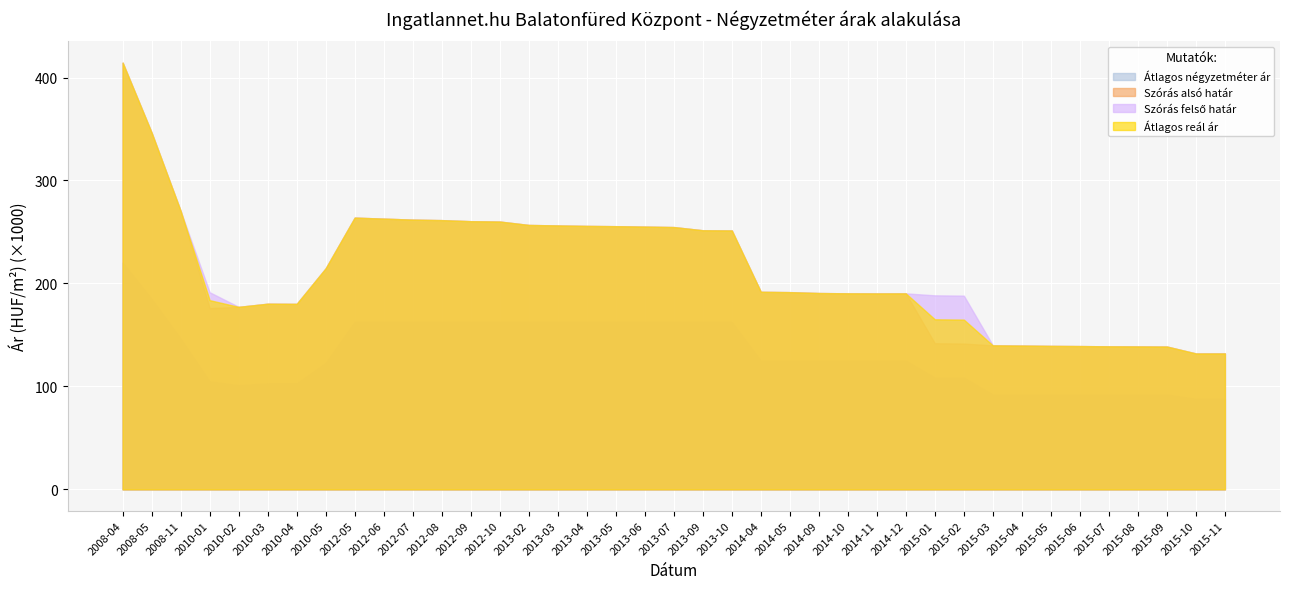

How many data points in Szórás felső határ are above 191536?

19